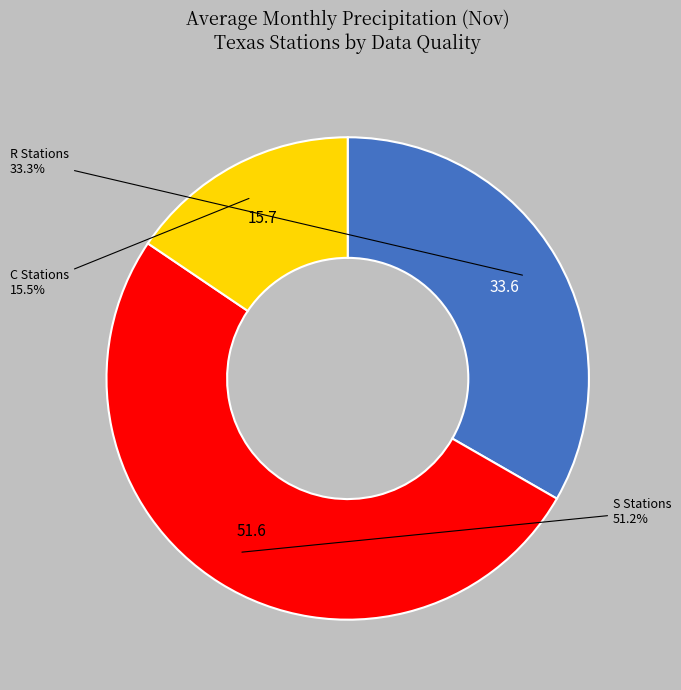

Is there any slice that represents more than half of the pie?

Yes